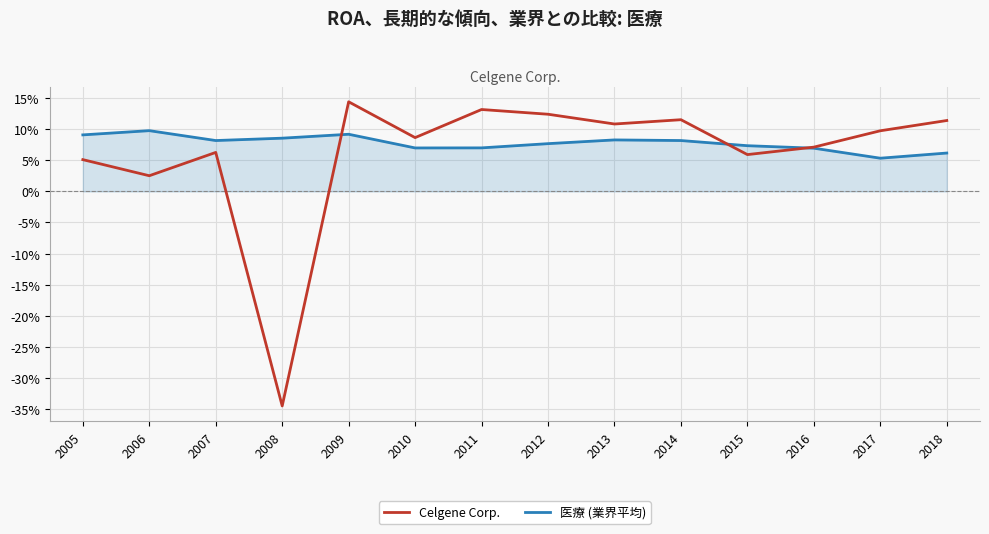

At which category does 医療 (業界平均) reach its first local peak?

2006